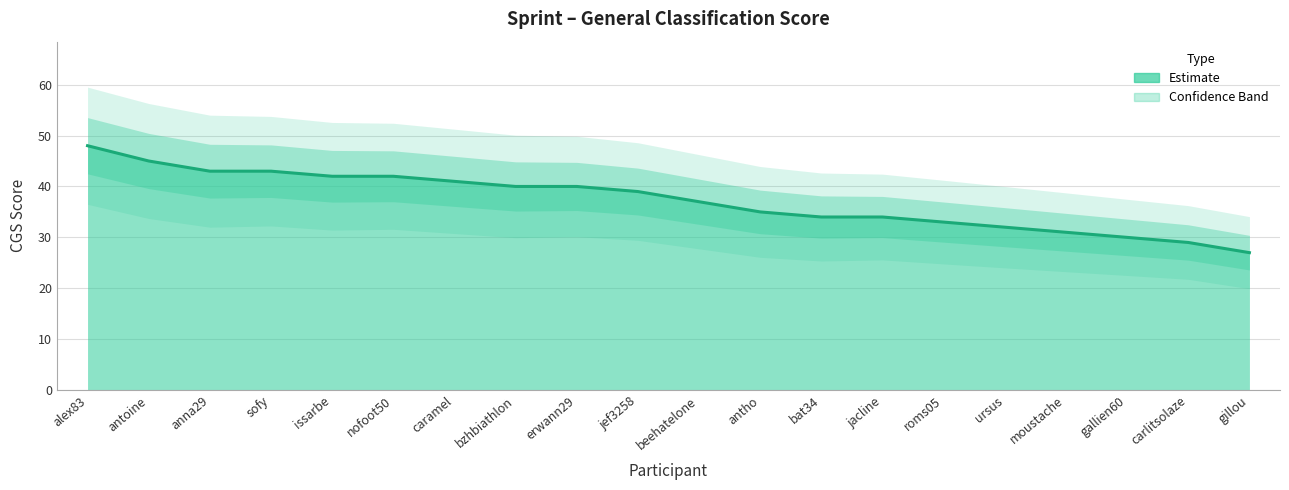

Reading left to right, list all the values displayed in this chart.

alex83=48	antoine=45	anna29=43	sofy=43	issarbe=42	nofoot50=42	caramel=41	bzhbiathlon=40	erwann29=40	jef3258=39	beehatelone=37	antho=35	bat34=34	jacline=34	roms05=33	ursus=32	moustache=31	gallien60=30	carlitsolaze=29	gillou=27